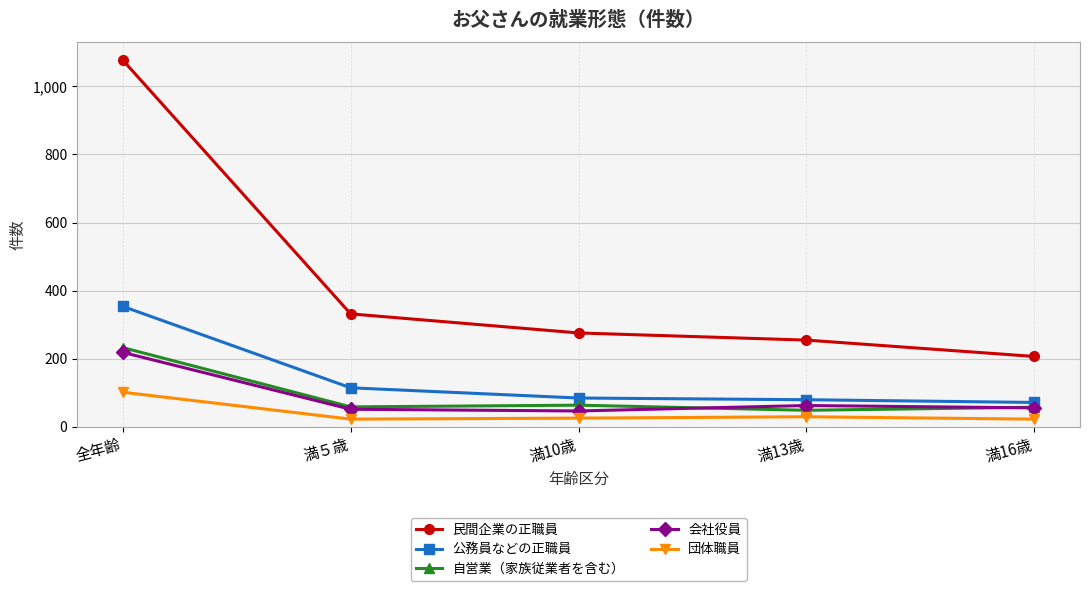

What is the approximate value of 自営業（家族従業者を含む） at 満16歳, to the nearest 10?

60